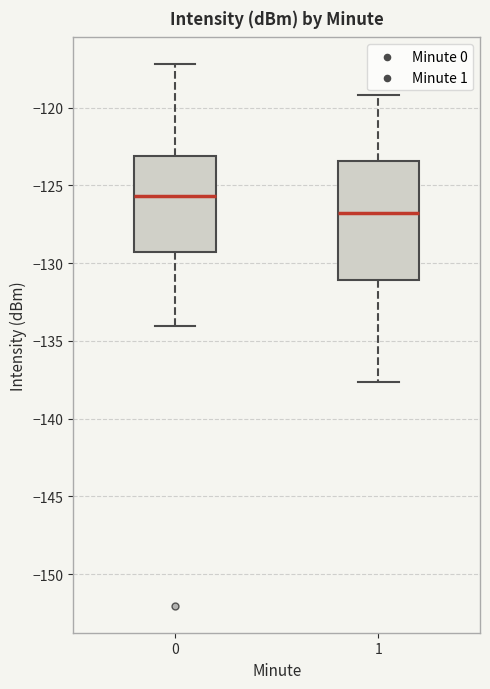

Which box has the highest median line?

0